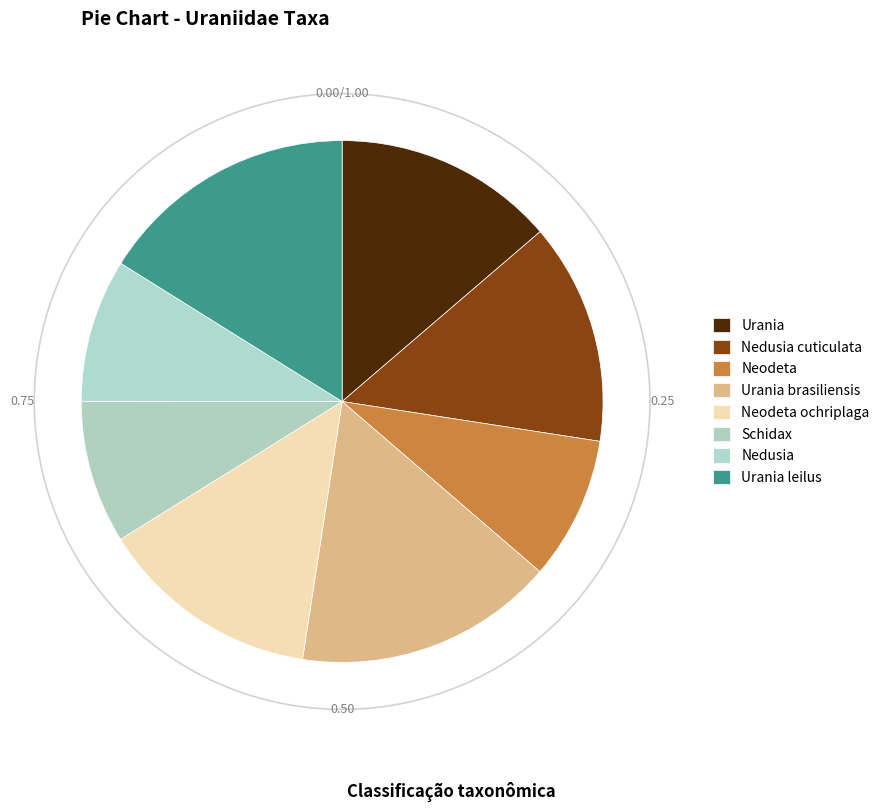

Does any single category account for the majority?

No